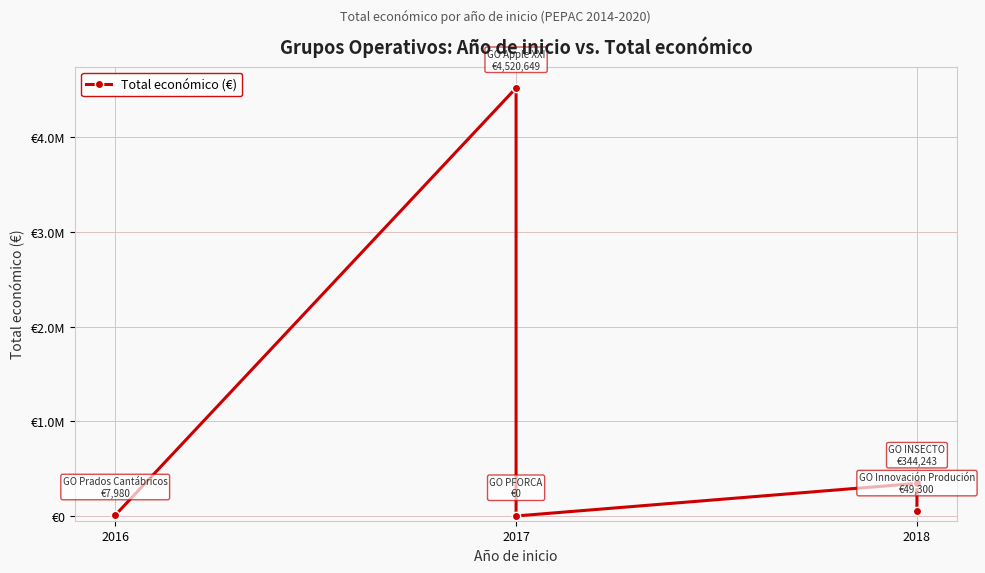

At which label does the data first exceed 49300?

2017